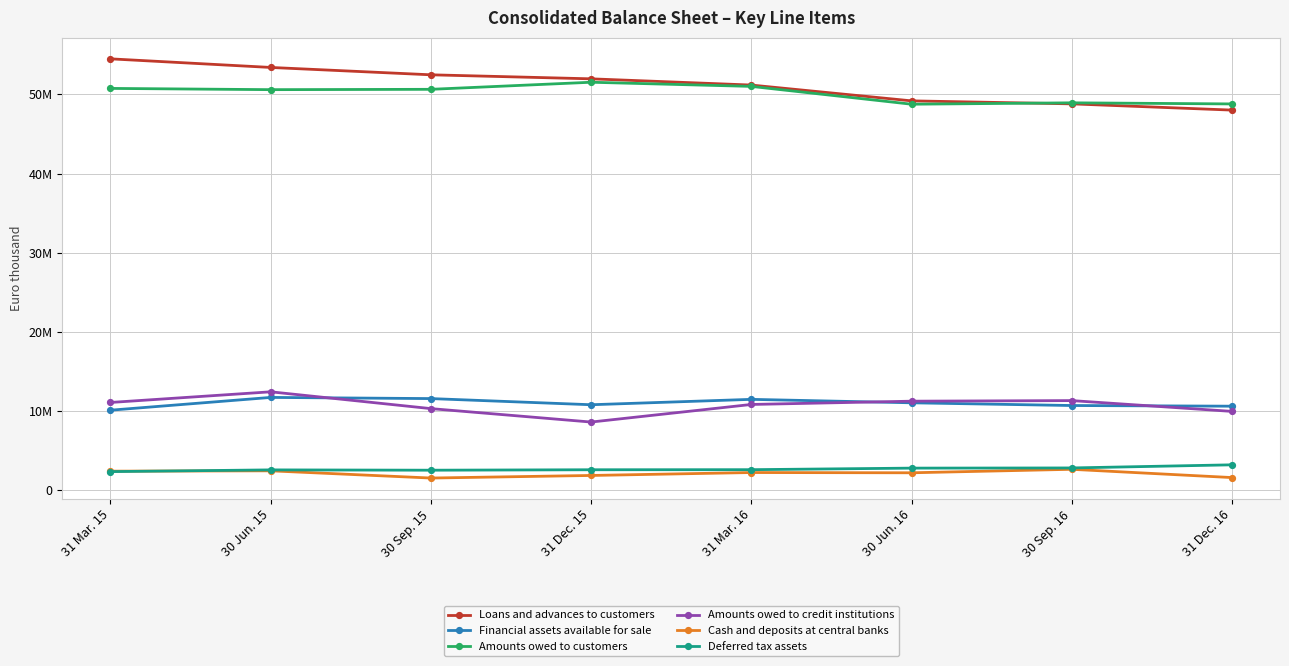

What are all the series names shown in the legend?

Loans and advances to customers, Financial assets available for sale, Amounts owed to customers, Amounts owed to credit institutions, Cash and deposits at central banks, Deferred tax assets